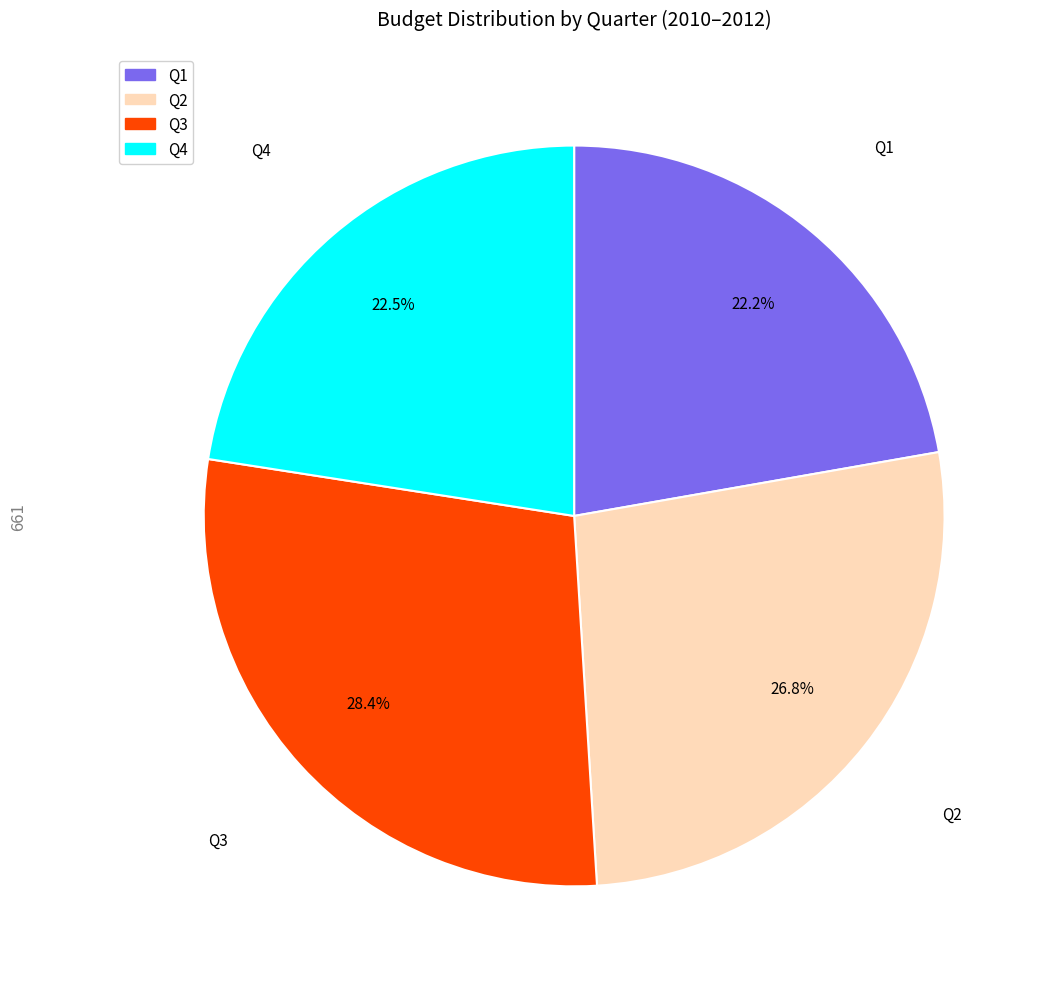

Does Q4 represent more than half of the total?

No